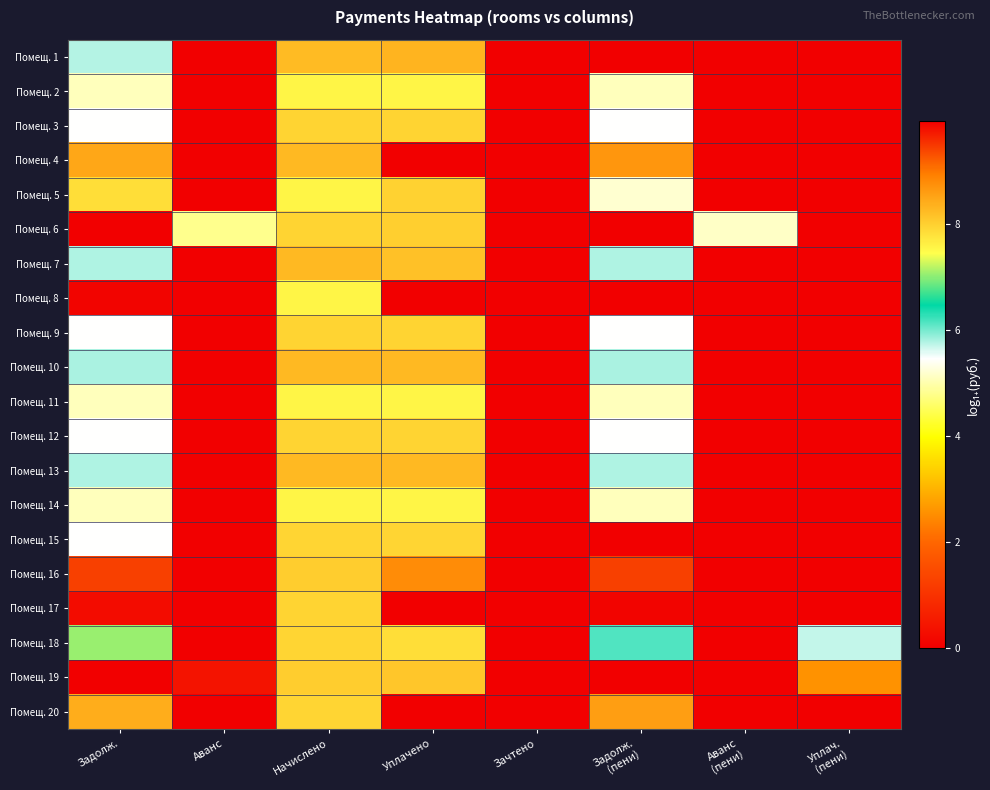

At which category does the chart reach its minimum across all series?

Аванс